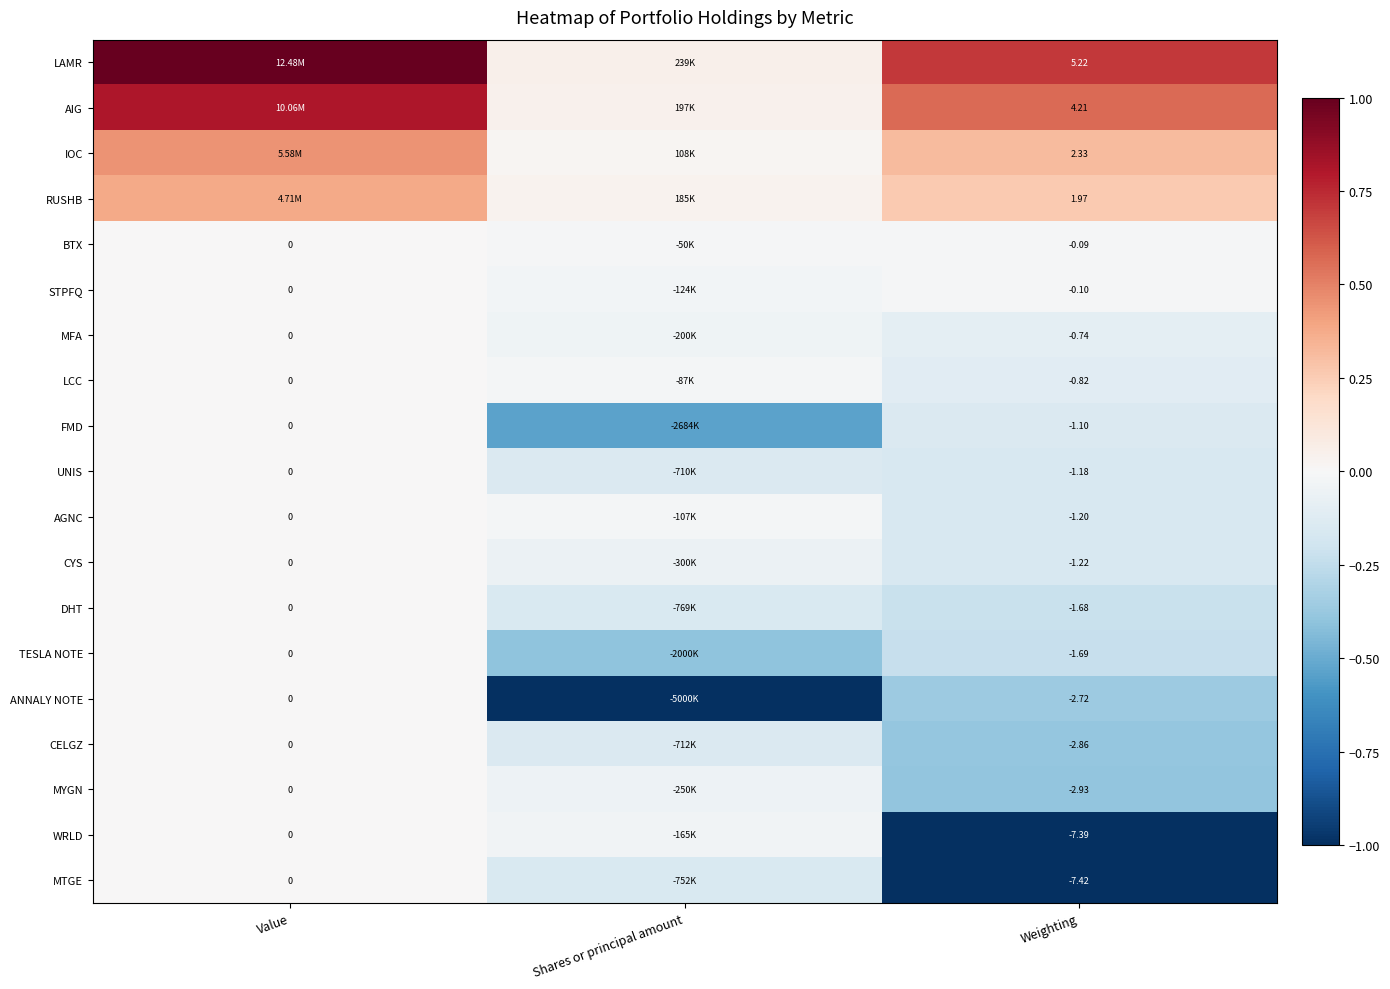

How many values in the FMD series are below 0?

2